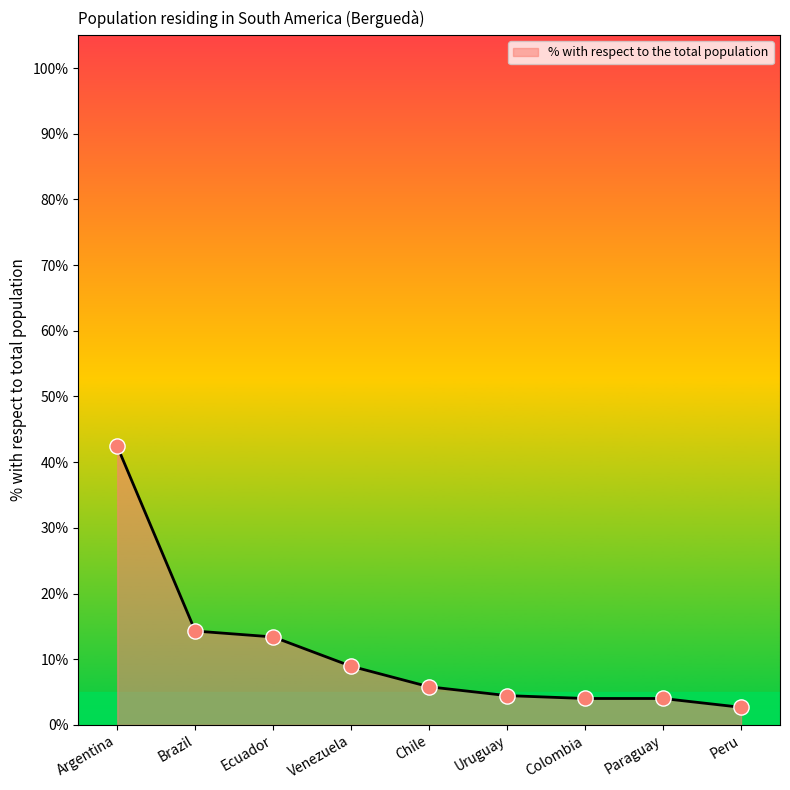

What is the change in value from Brazil to Paraguay?

-10.3